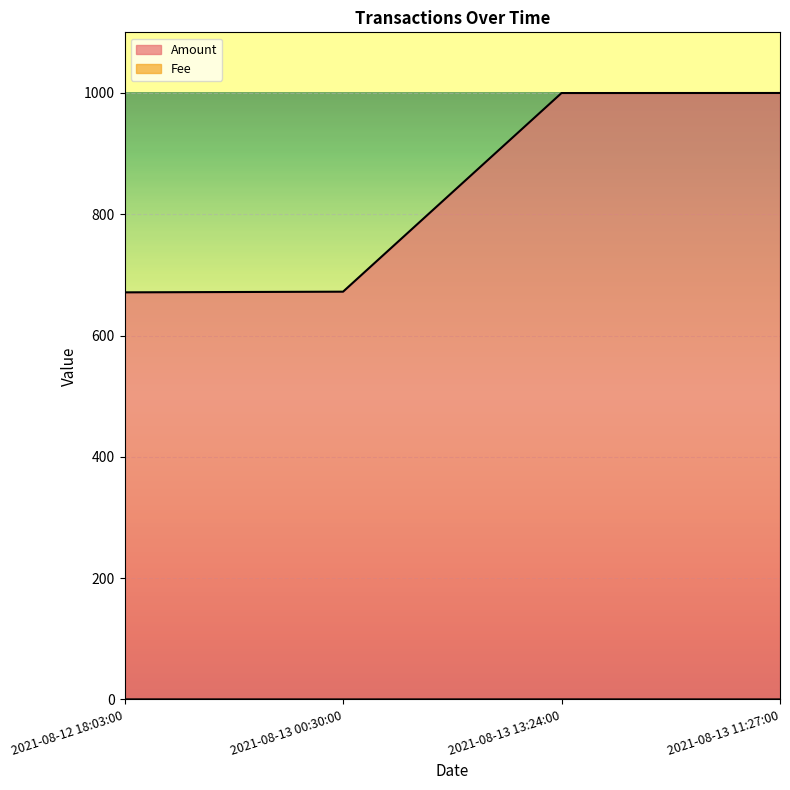

True or false: Amount and Fee cross at least once.

False